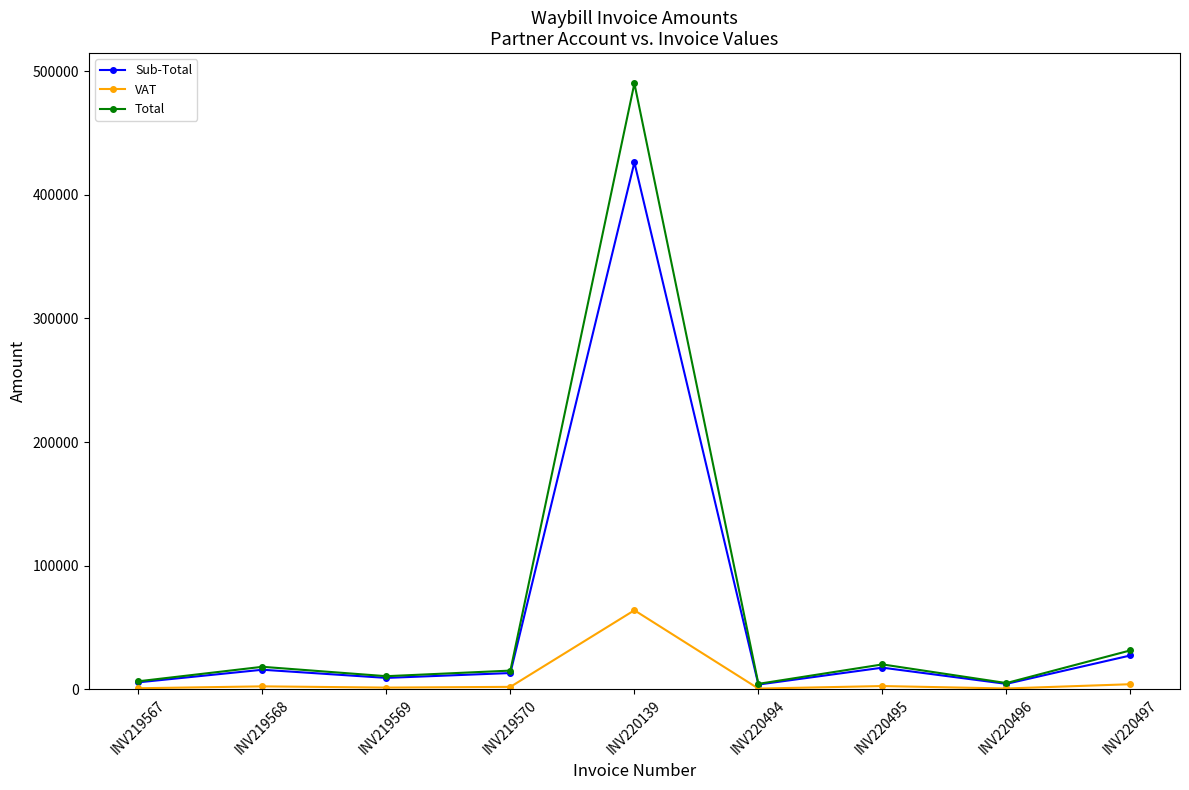

What is the difference between the VAT values at INV220496 and INV219567?

187.1